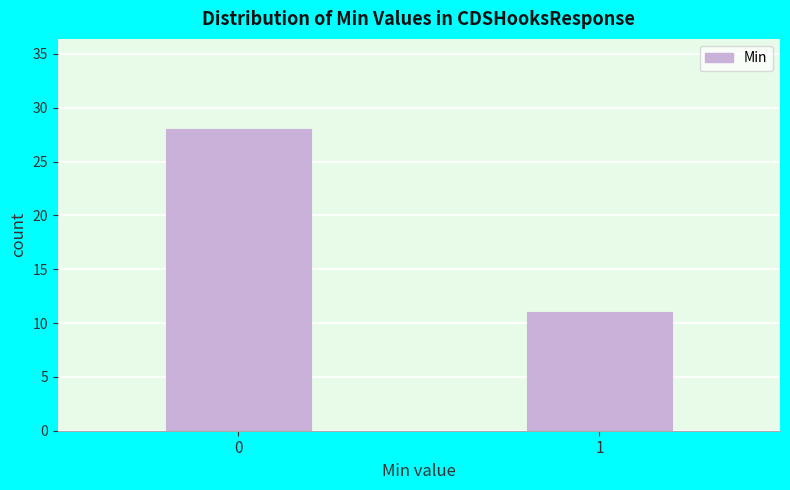

Reading left to right, what are all the values shown in this chart?

28	11